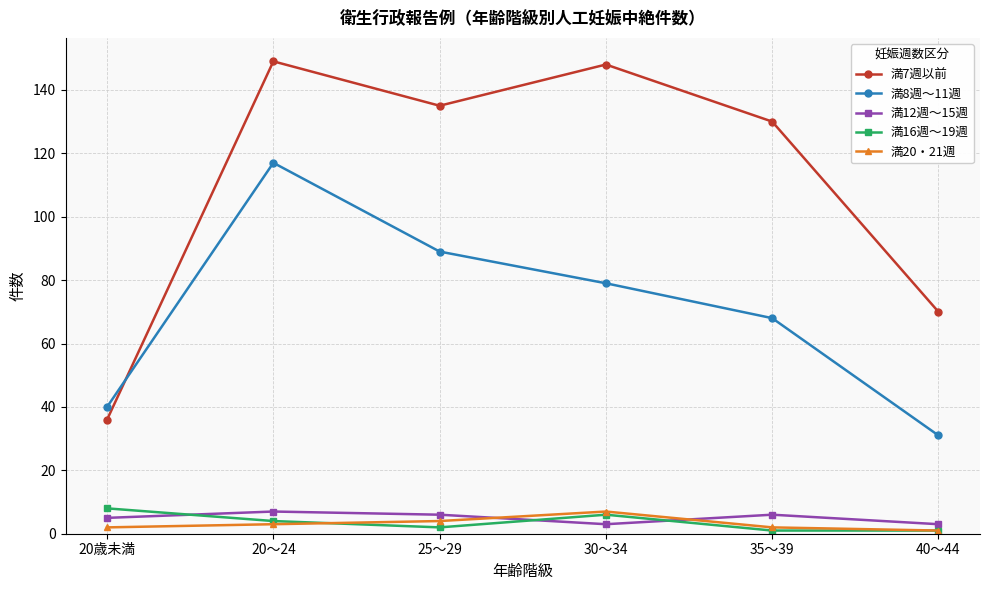

Which series has the widest spread of values?

満7週以前